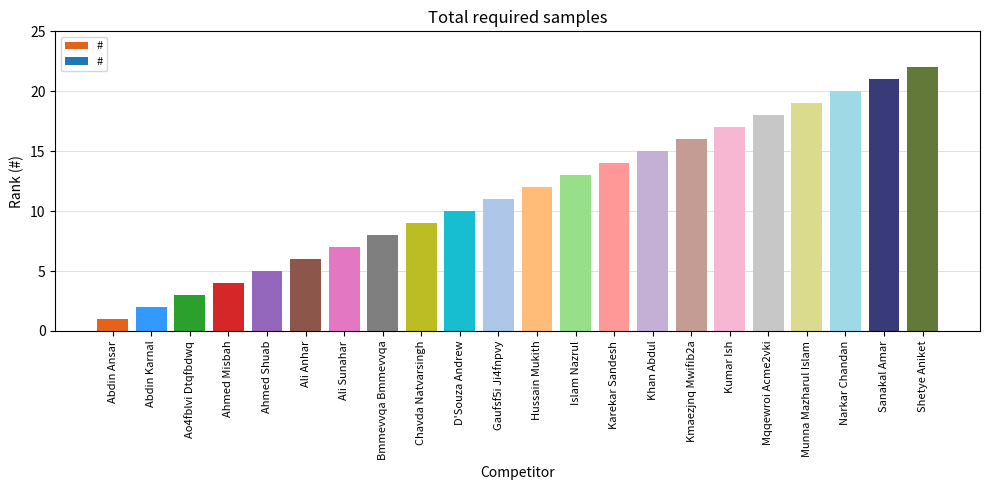

Rank the categories by value from lowest to highest.

Abdin Ansar, Abdin Karnal, Ao4fblvi Dtqfbdwq, Ahmed Misbah, Ahmed Shuab, Ali Anhar, Ali Sunahar, Bmmevvqa Bmmevvqa, Chavda Natvarsingh, D'Souza Andrew, Gaufsf5i Ji4fnpvy, Hussain Mukith, Islam Nazrul, Karekar Sandesh, Khan Abdul, Kmaezjnq Mwifib2a, Kumar Ish, Mqqewroi Acme2vki, Munna Mazharul Islam, Narkar Chandan, Sanakal Amar, Shetye Aniket